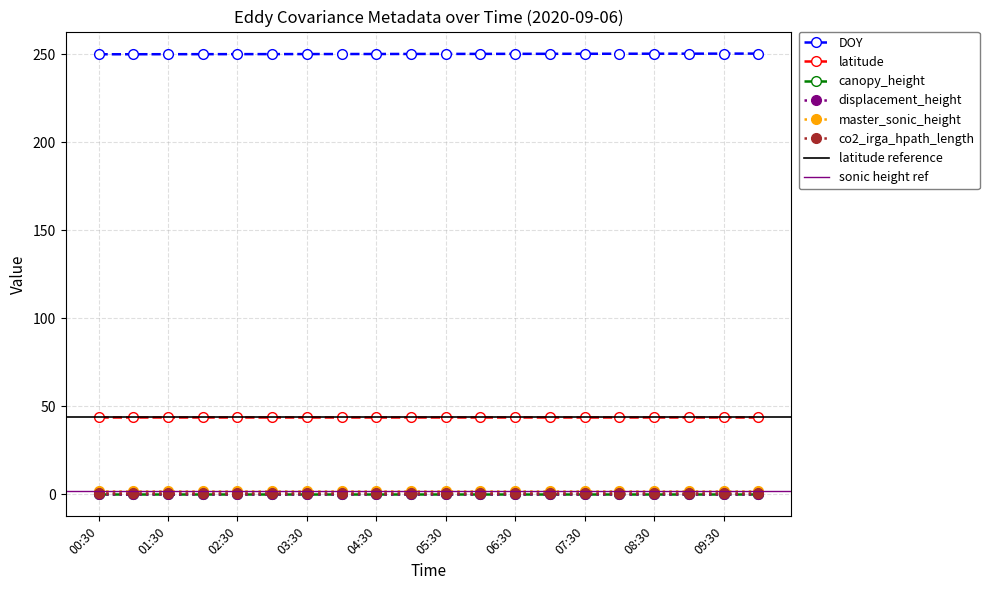

True or false: displacement_height and latitude intersect in this chart.

False